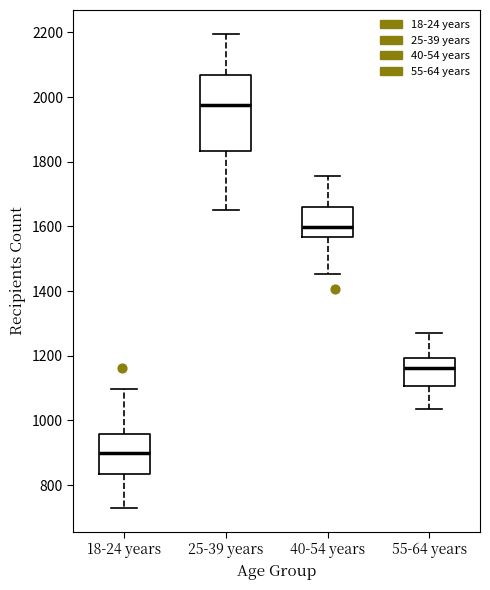

Reading left to right, transcribe this box plot: for each box, give where its median line is, the range the box spans, and where its two whiskers end, as read against the y-axis. The values are not printed on the chart, so give them approximately, as read against the axis.

18-24 years: median 900, box 840 to 960, whiskers 720 to 1100
25-39 years: median 1980, box 1840 to 2060, whiskers 1660 to 2200
40-54 years: median 1600, box 1560 to 1660, whiskers 1460 to 1760
55-64 years: median 1160, box 1100 to 1200, whiskers 1040 to 1260